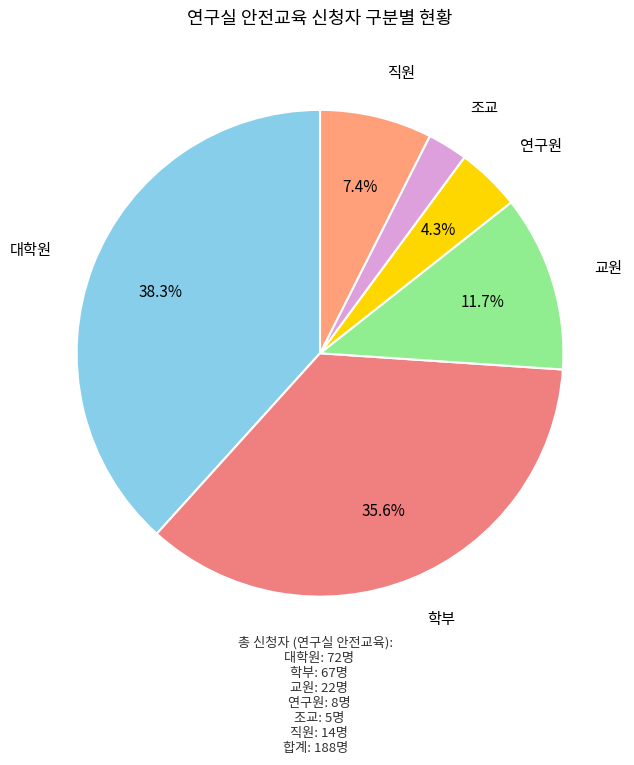

Is there any slice that represents more than half of the pie?

No